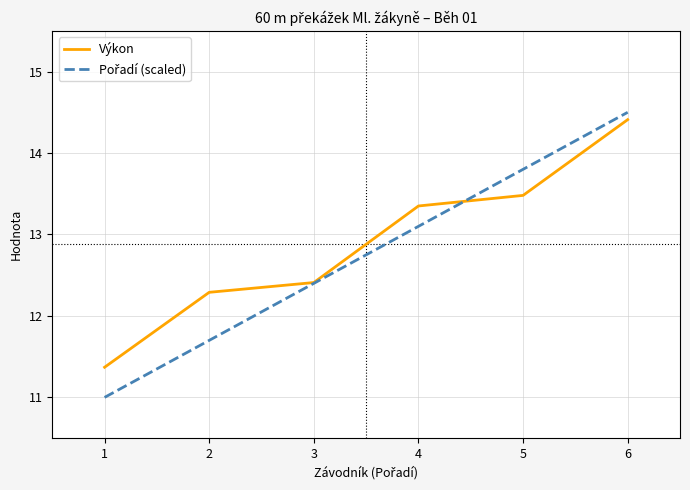

At which category does the chart reach its peak across all series?

6